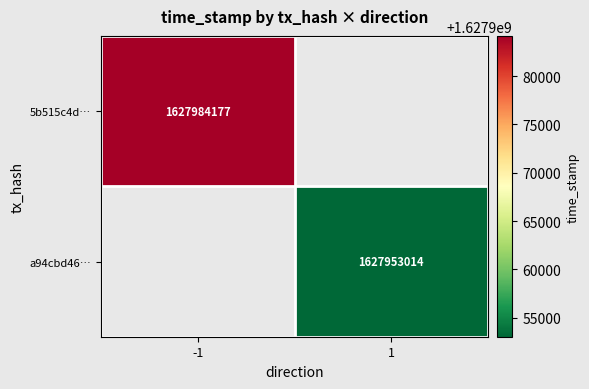

How many categories are shown in the chart?

2